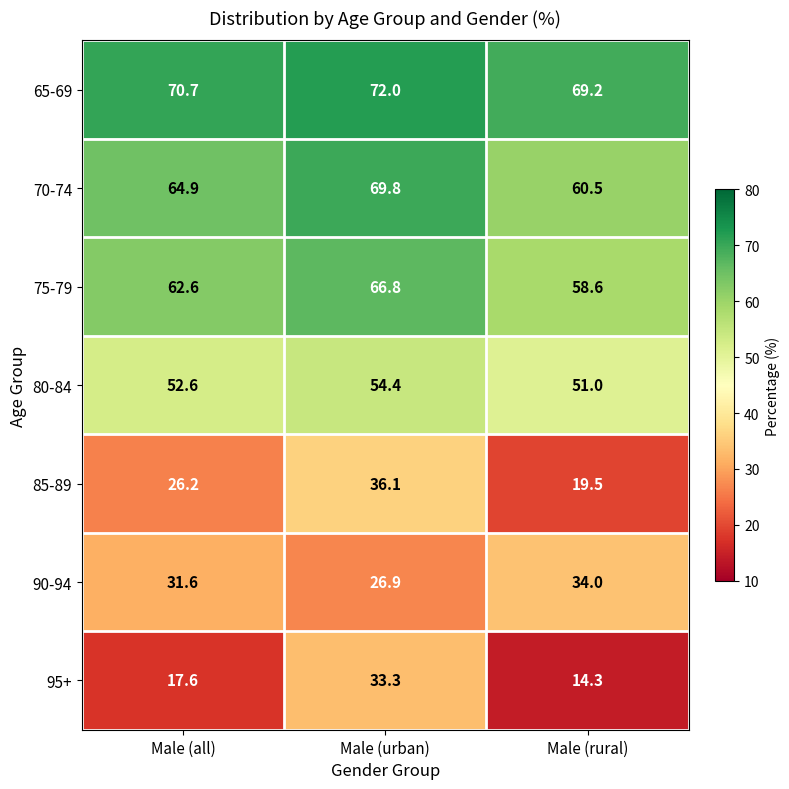

Which category has the lowest value across all series?

Male (rural)